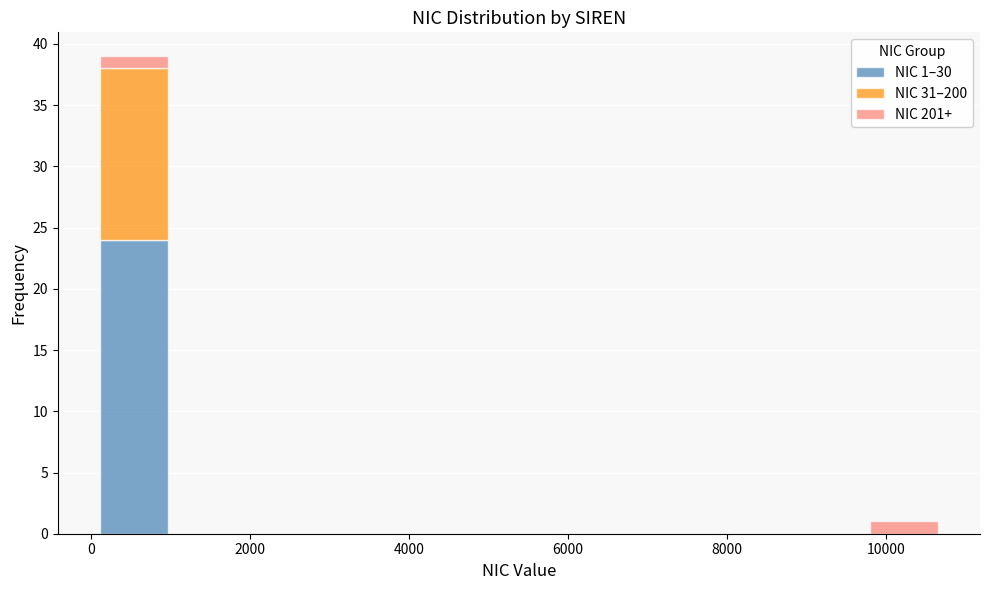

Which range on the x-axis has the tallest stacked bar (by total height)?

0 to 1000